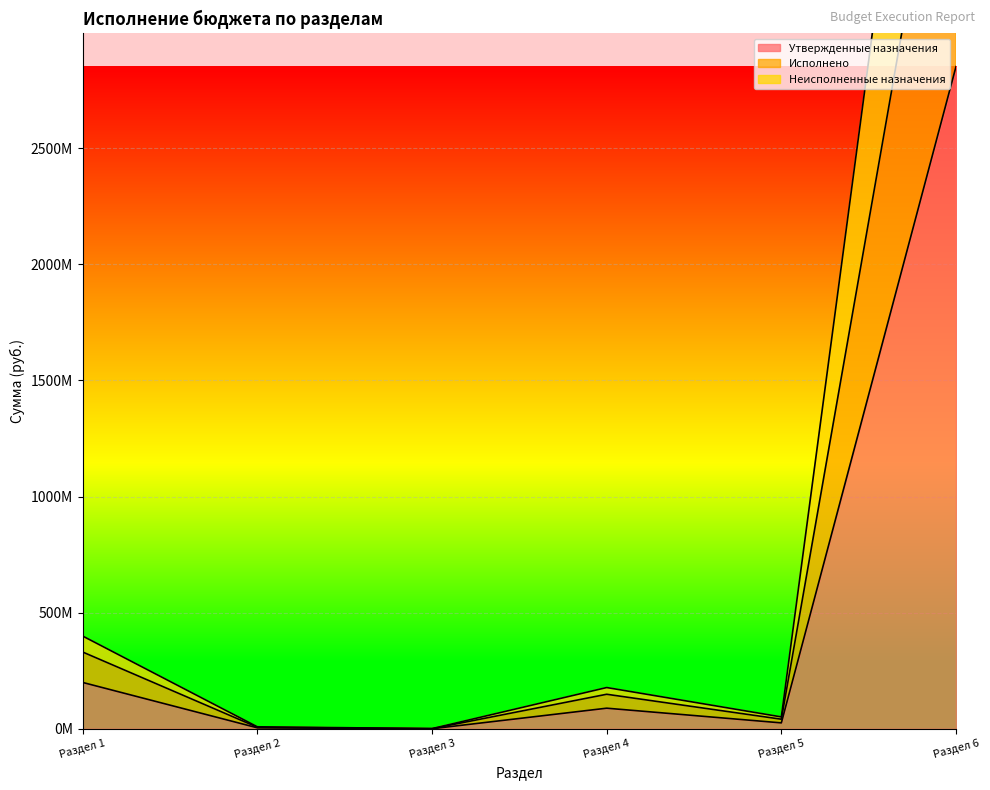

What is the average value of the Утвержденные назначения series?

528449183.1